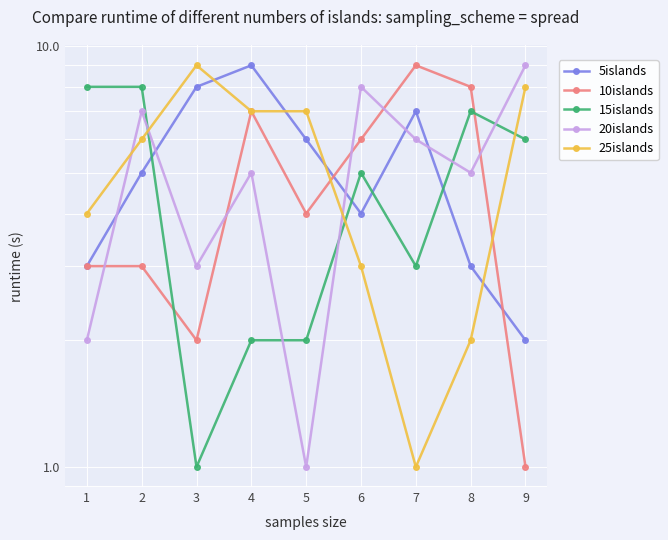

Does the chart display data point markers on the line(s)?

Yes